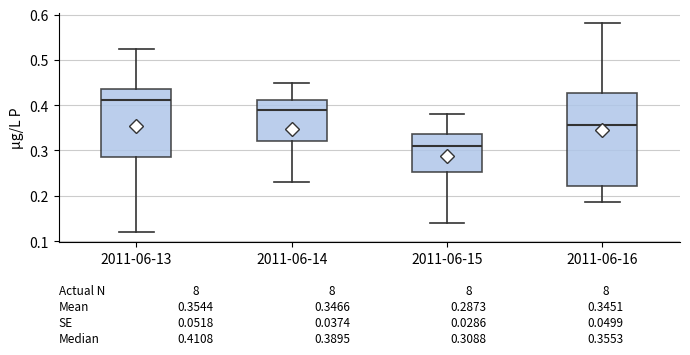

Which box is the tallest, from its lower edge to its upper edge?

2011-06-16